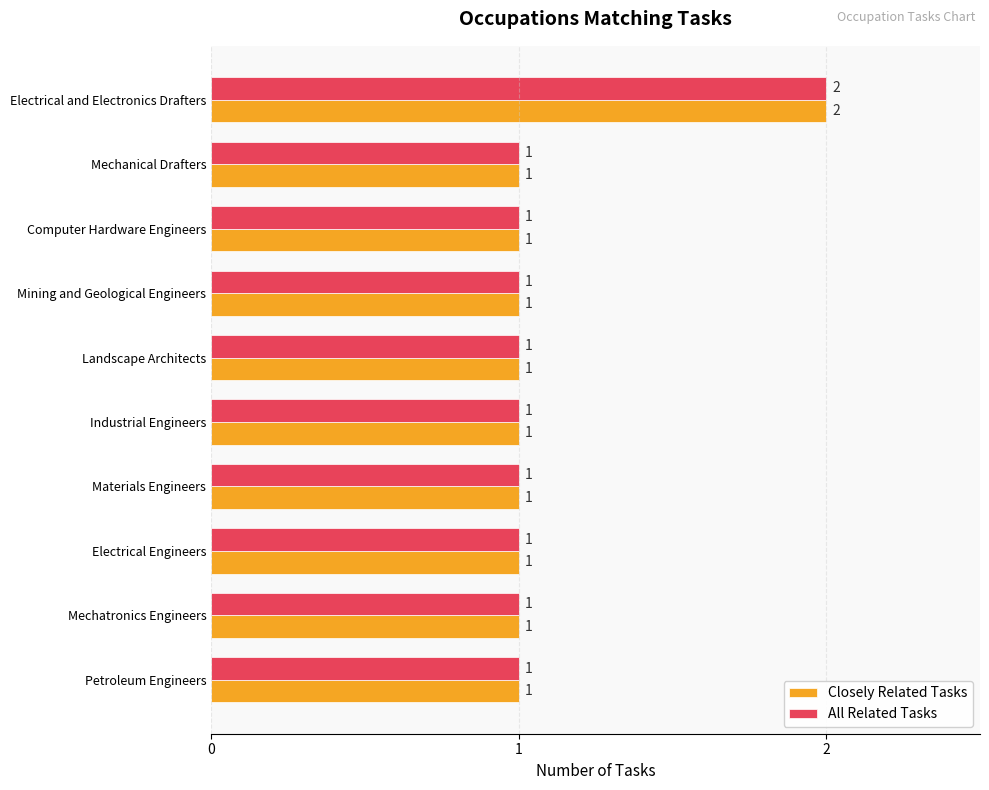

What is the difference between the maximum and second lowest values in the All Related Tasks series?

1